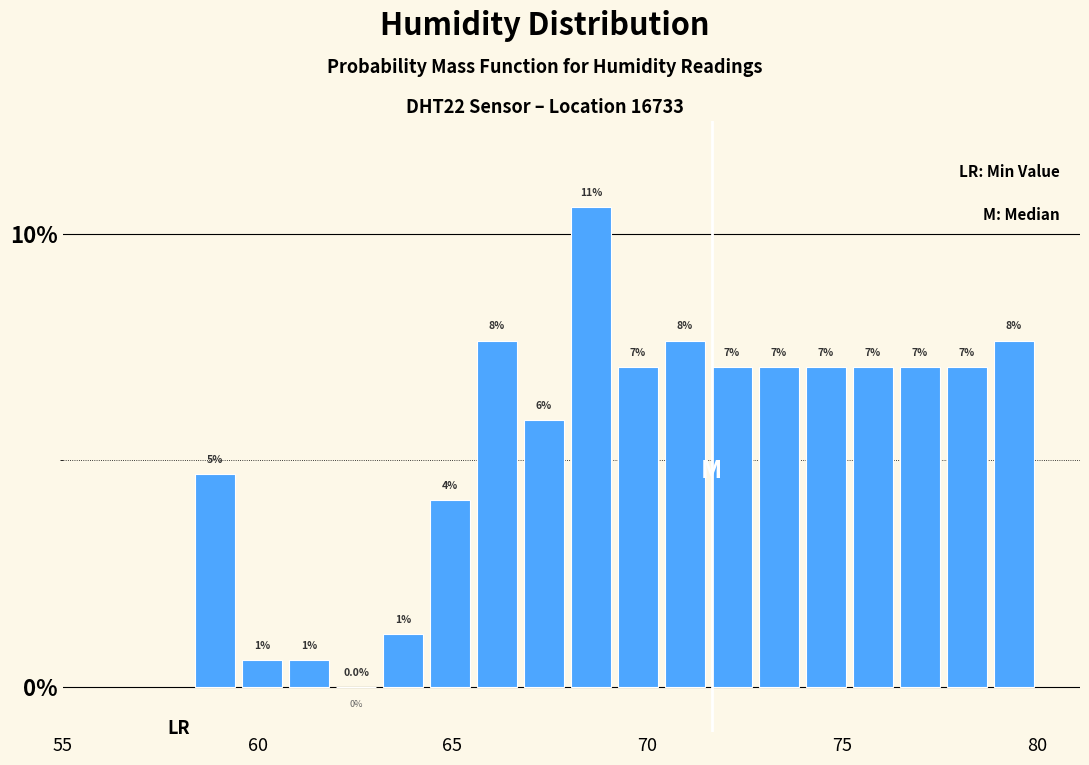

Around what value on the x-axis is the tallest bar? Give the approximate position of its centre, as read against the axis.

68.5